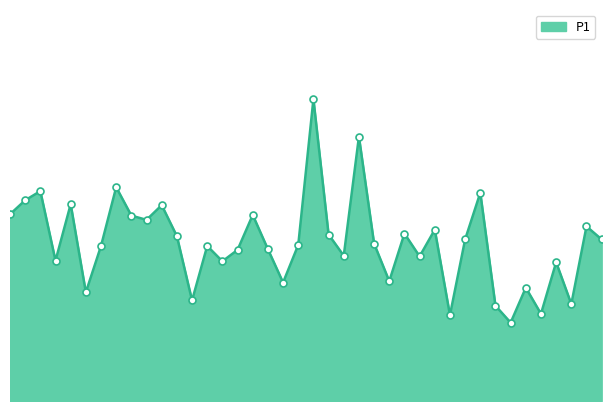

What is the maximum value shown in the chart?

9.2